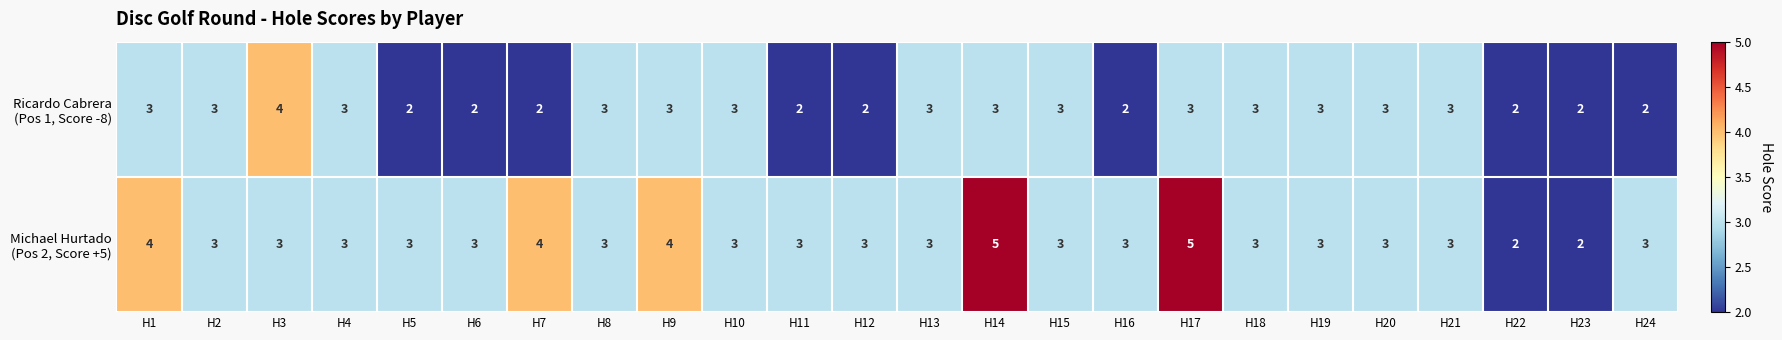

What is the greatest value displayed?

5